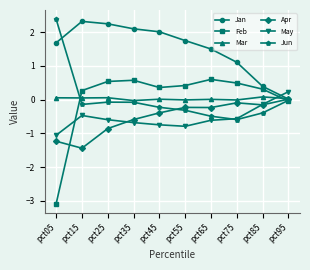

Which series has the largest total across all categories?

Jan